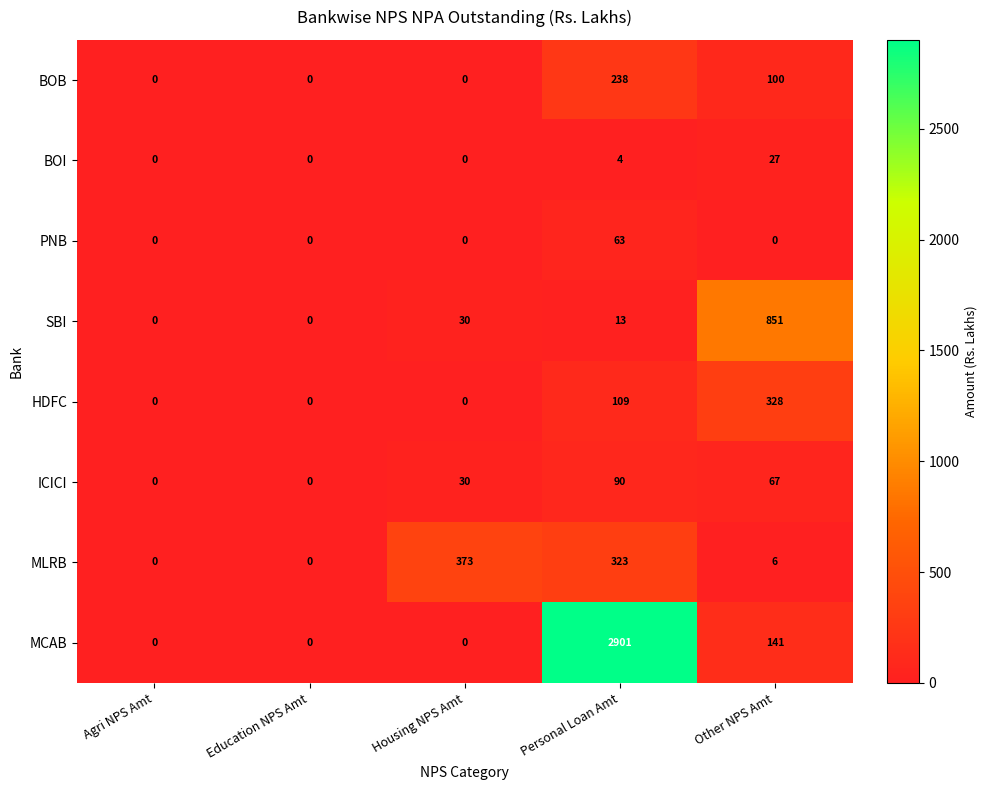

Rank the series at Personal Loan Amt from lowest to highest value.

BOI, SBI, PNB, ICICI, HDFC, BOB, MLRB, MCAB